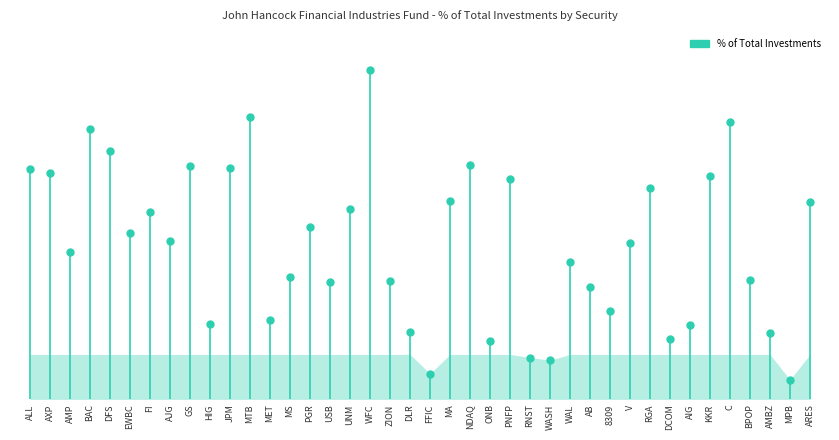

Which category has the lowest value across all series?

MPB